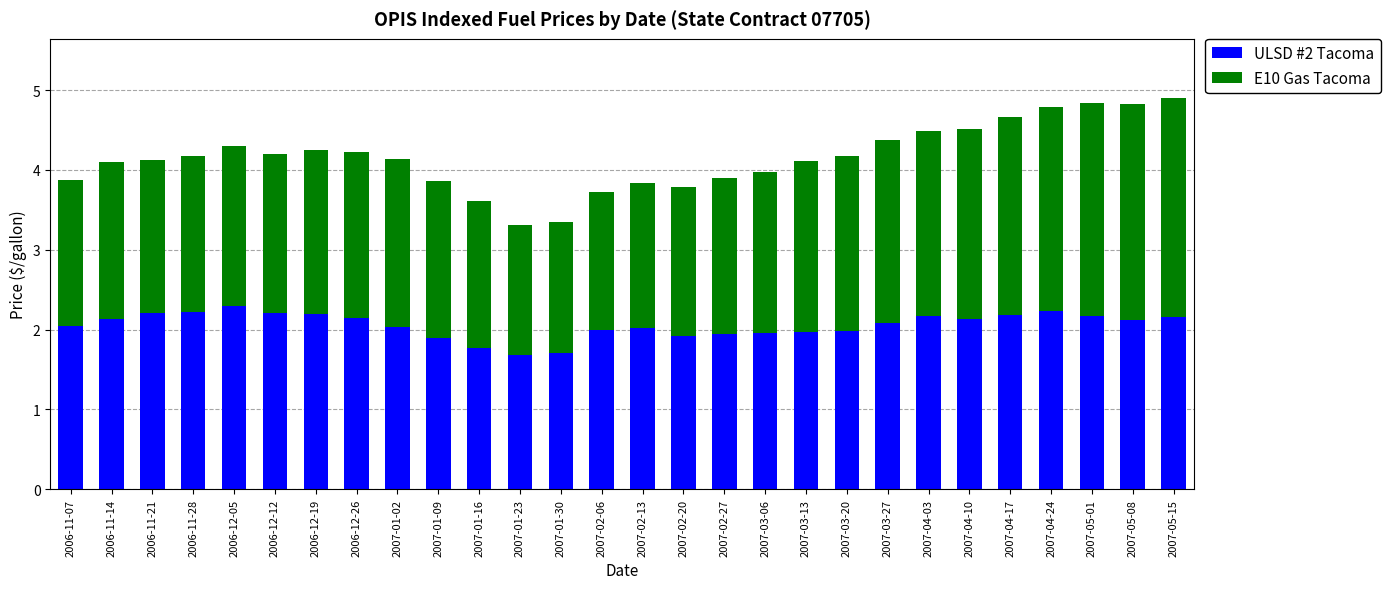

What is the total value across all series at 2007-03-13?

4.1